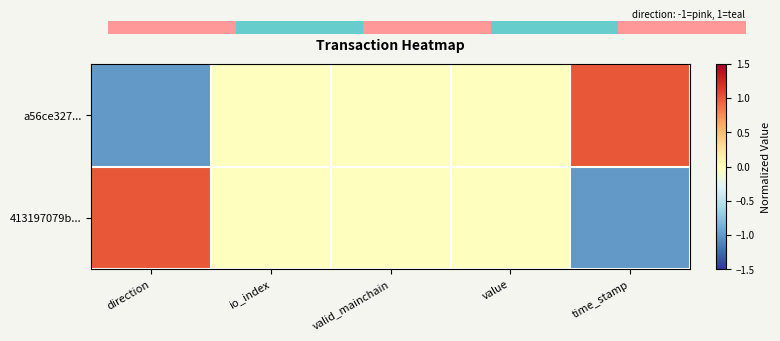

Which has a higher value, value or time_stamp?

time_stamp